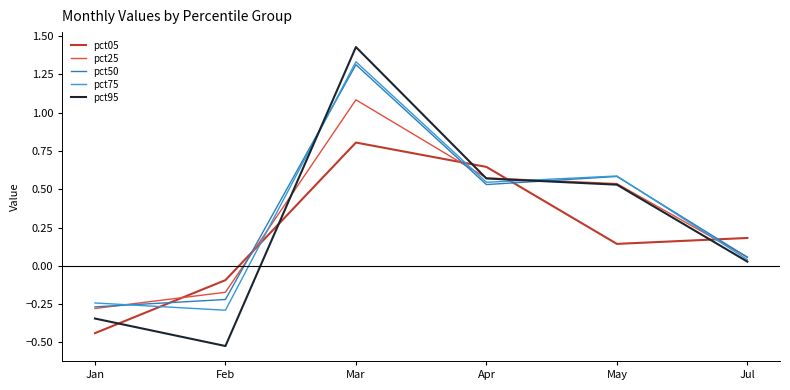

The pct50 series shows 0.6 at May. True or false?

True